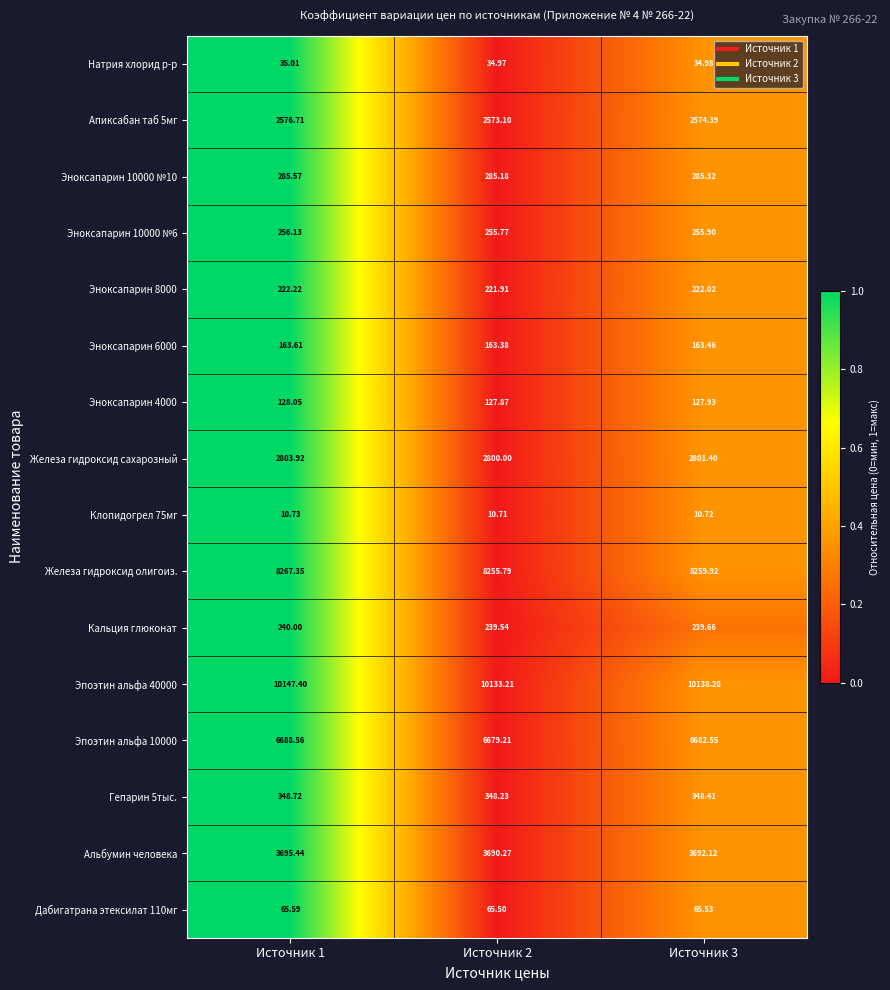

Is the value of Эпоэтин альфа 40000 at Источник 3 greater than the value of Железа гидроксид олигоиз. at Источник 1?

Yes